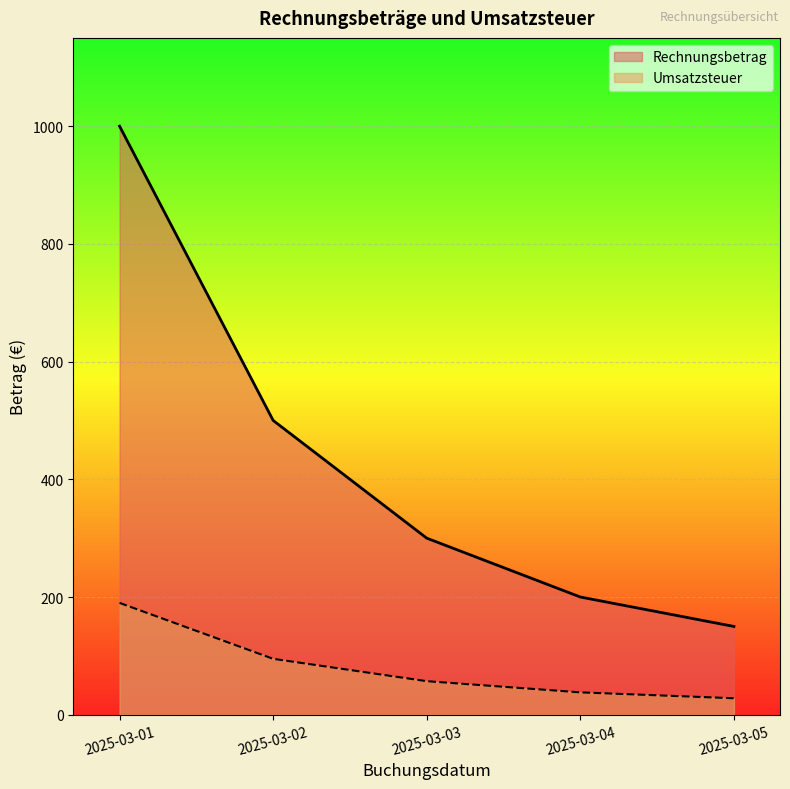

Does the chart display data point markers on the line(s)?

No